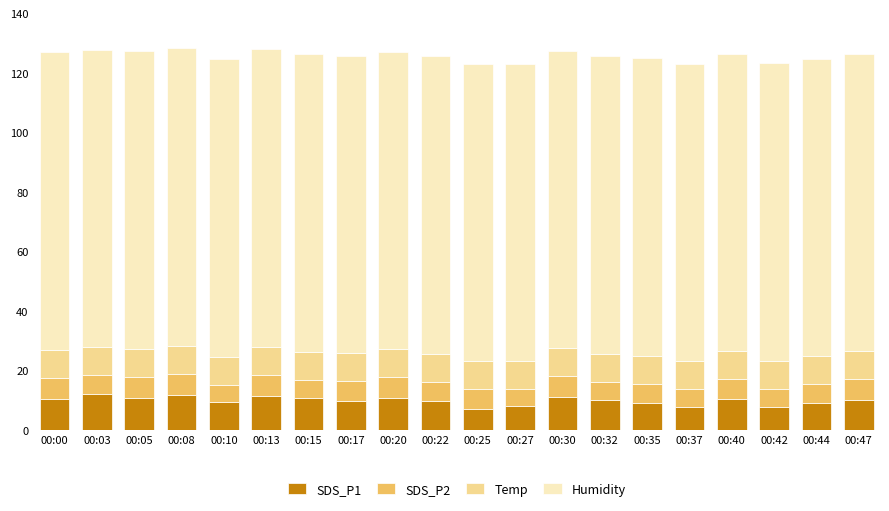

What is the minimum value for SDS_P1?

7.2